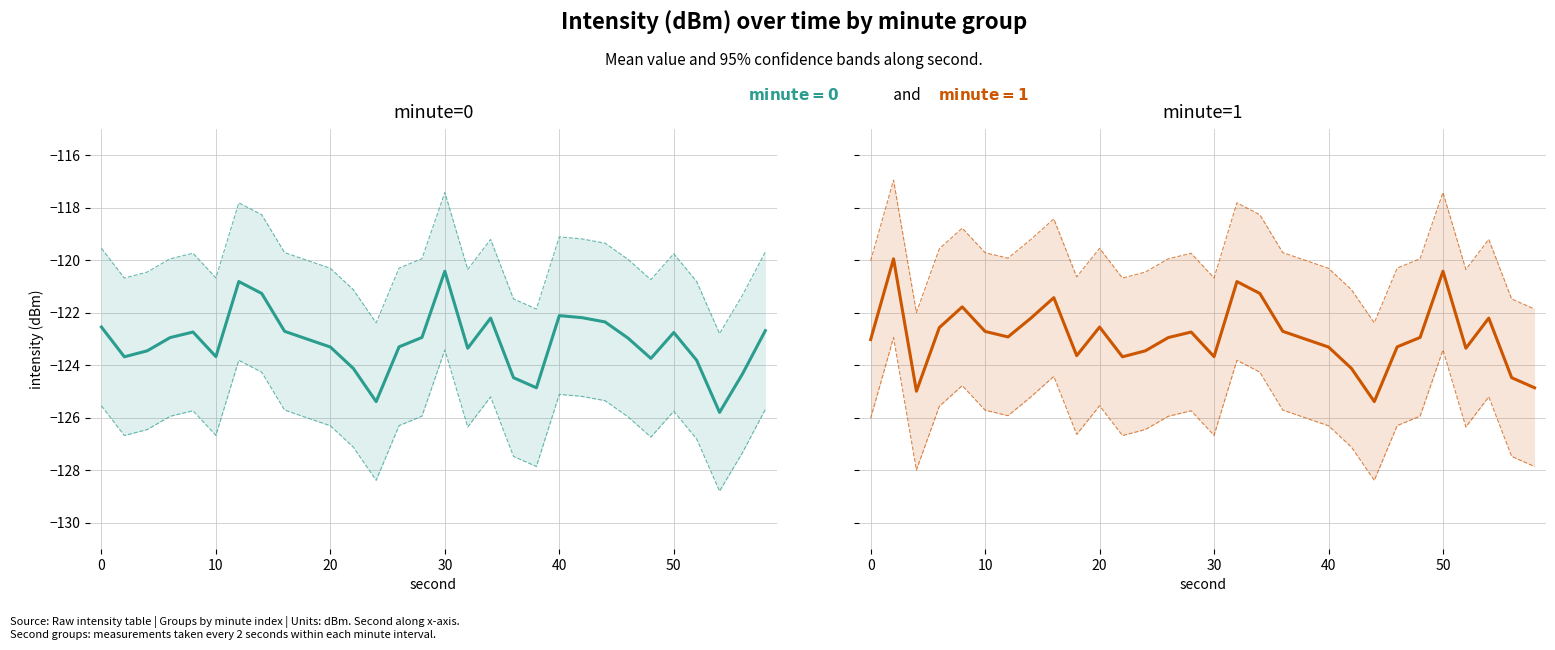

What is the greatest value displayed?

-119.9